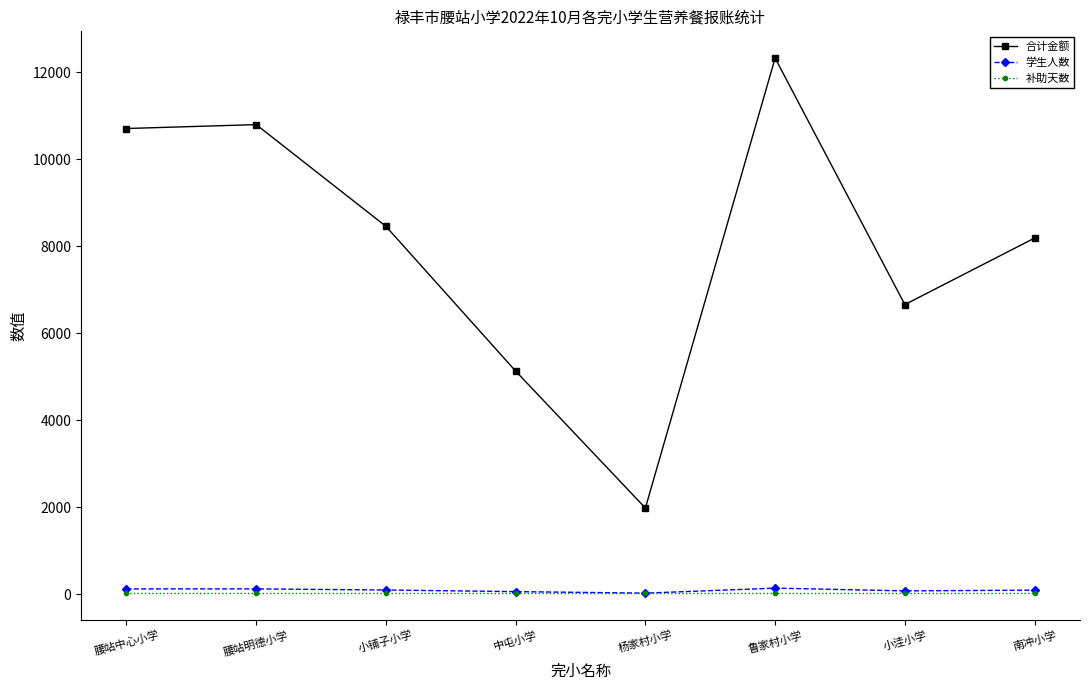

What is the average value of the 学生人数 series?

89